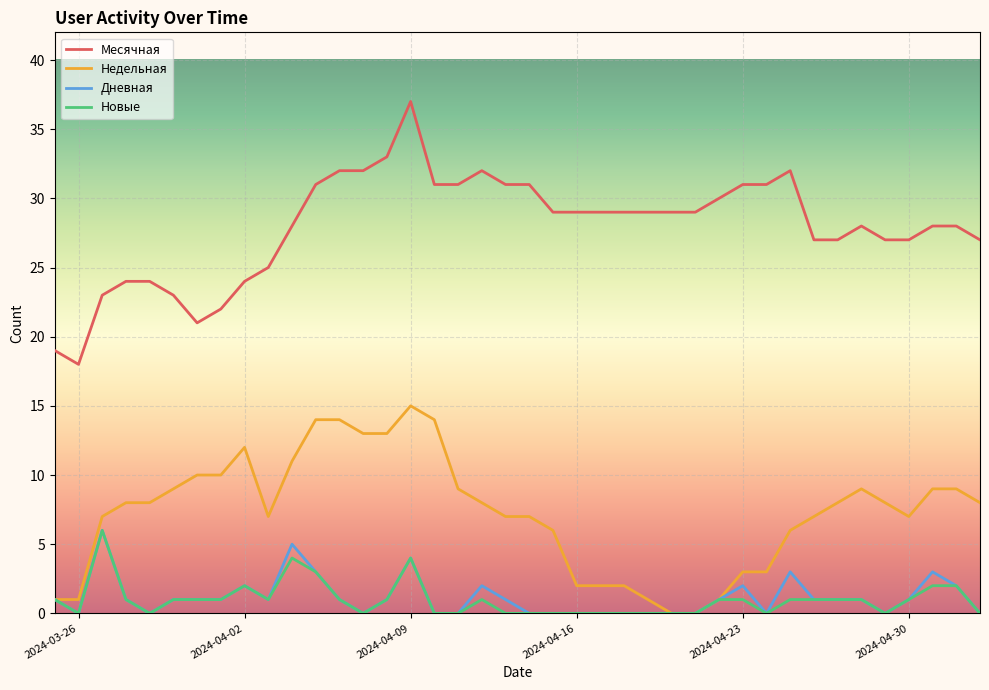

What is the maximum value for Месячная?

37